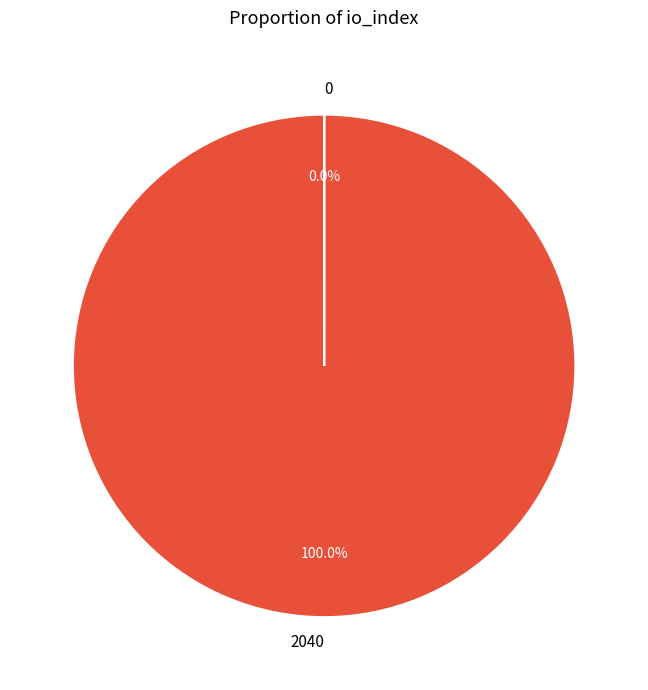

To the nearest percent, what is the average slice percentage?

50%